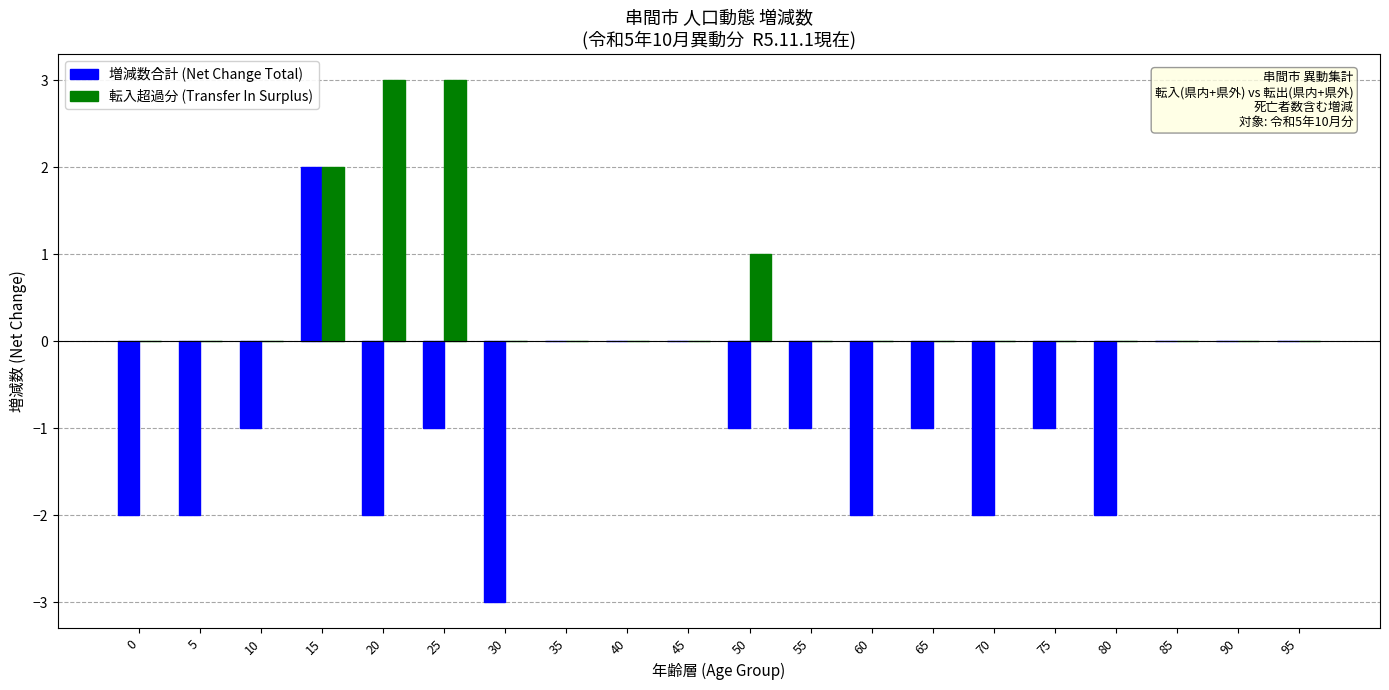

What value does the 増減数合計 (Net Change Total) series have at 5?

-2